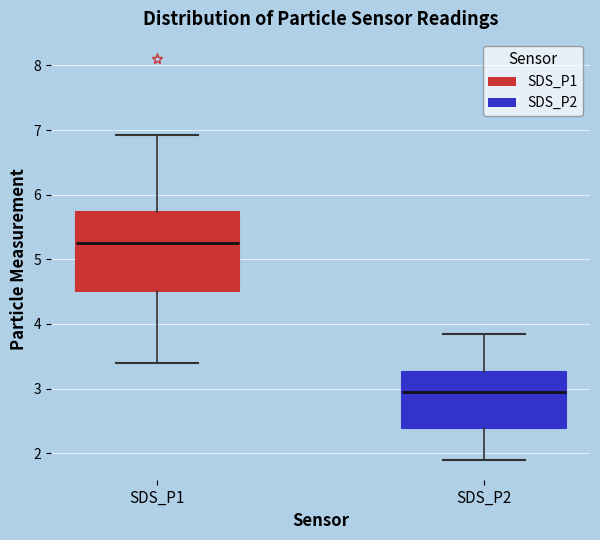

Where does the upper whisker of the box for SDS_P2 end on the y-axis? The values are not printed on the chart, so give them approximately, as read against the axis.

3.9